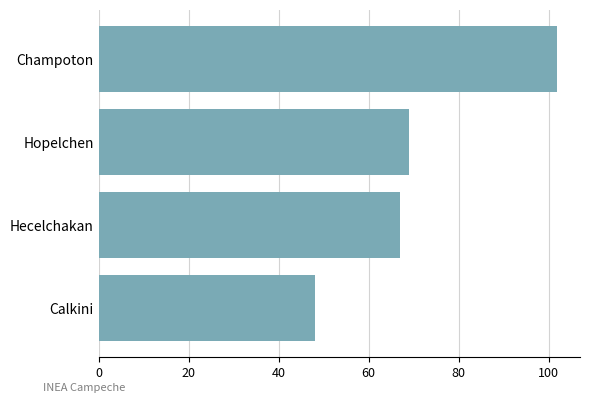

What is the sum of all values?

285.9